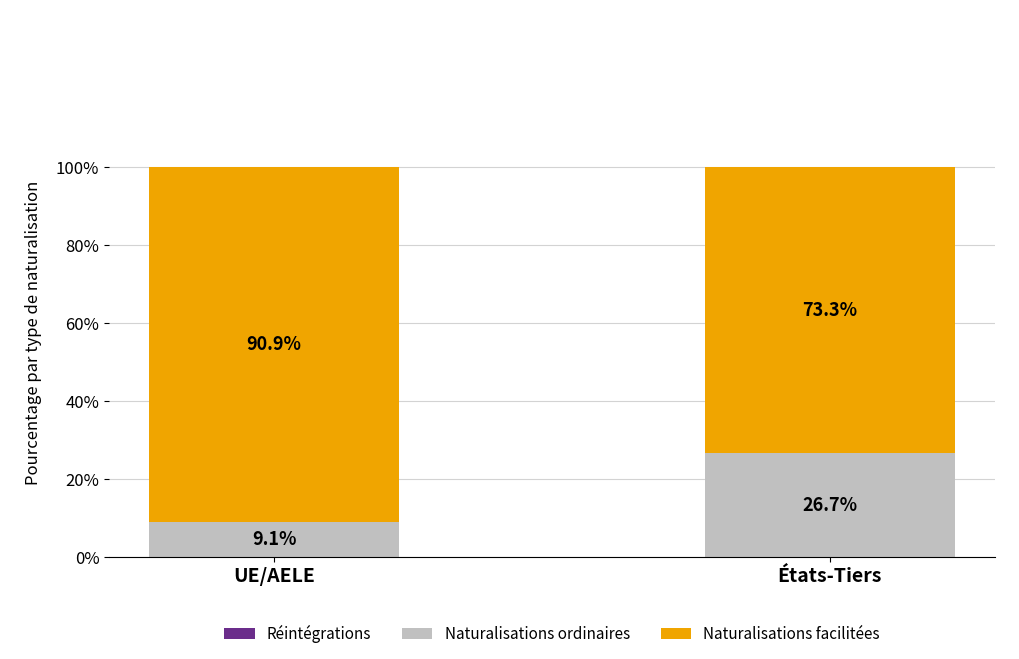

What is the sum of all Naturalisations ordinaires values?

35.8